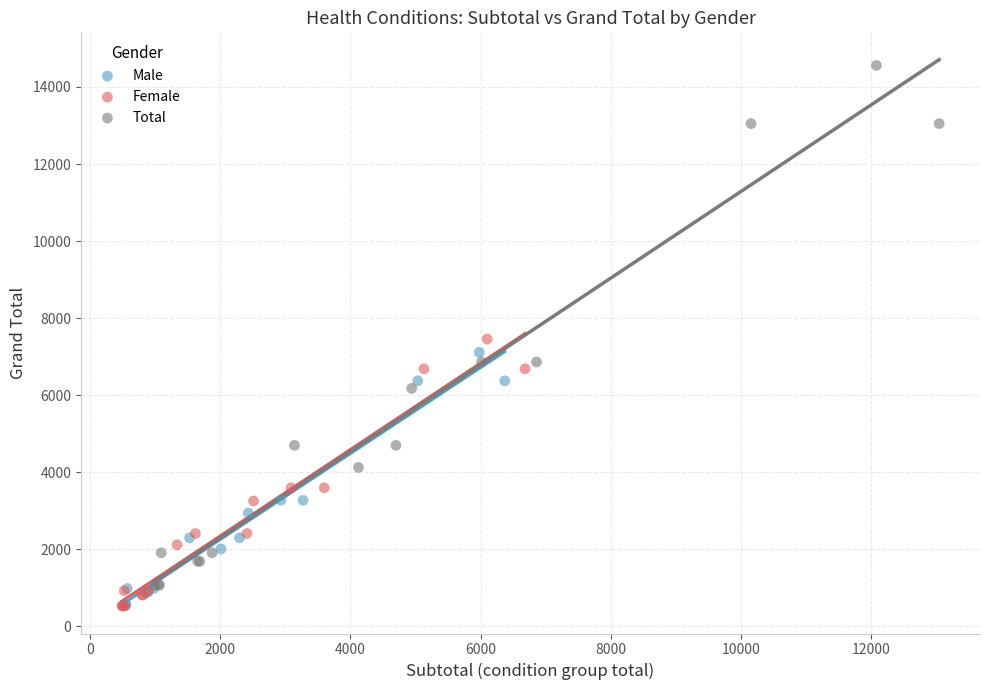

Which series has the largest Y range (max minus min)?

Total